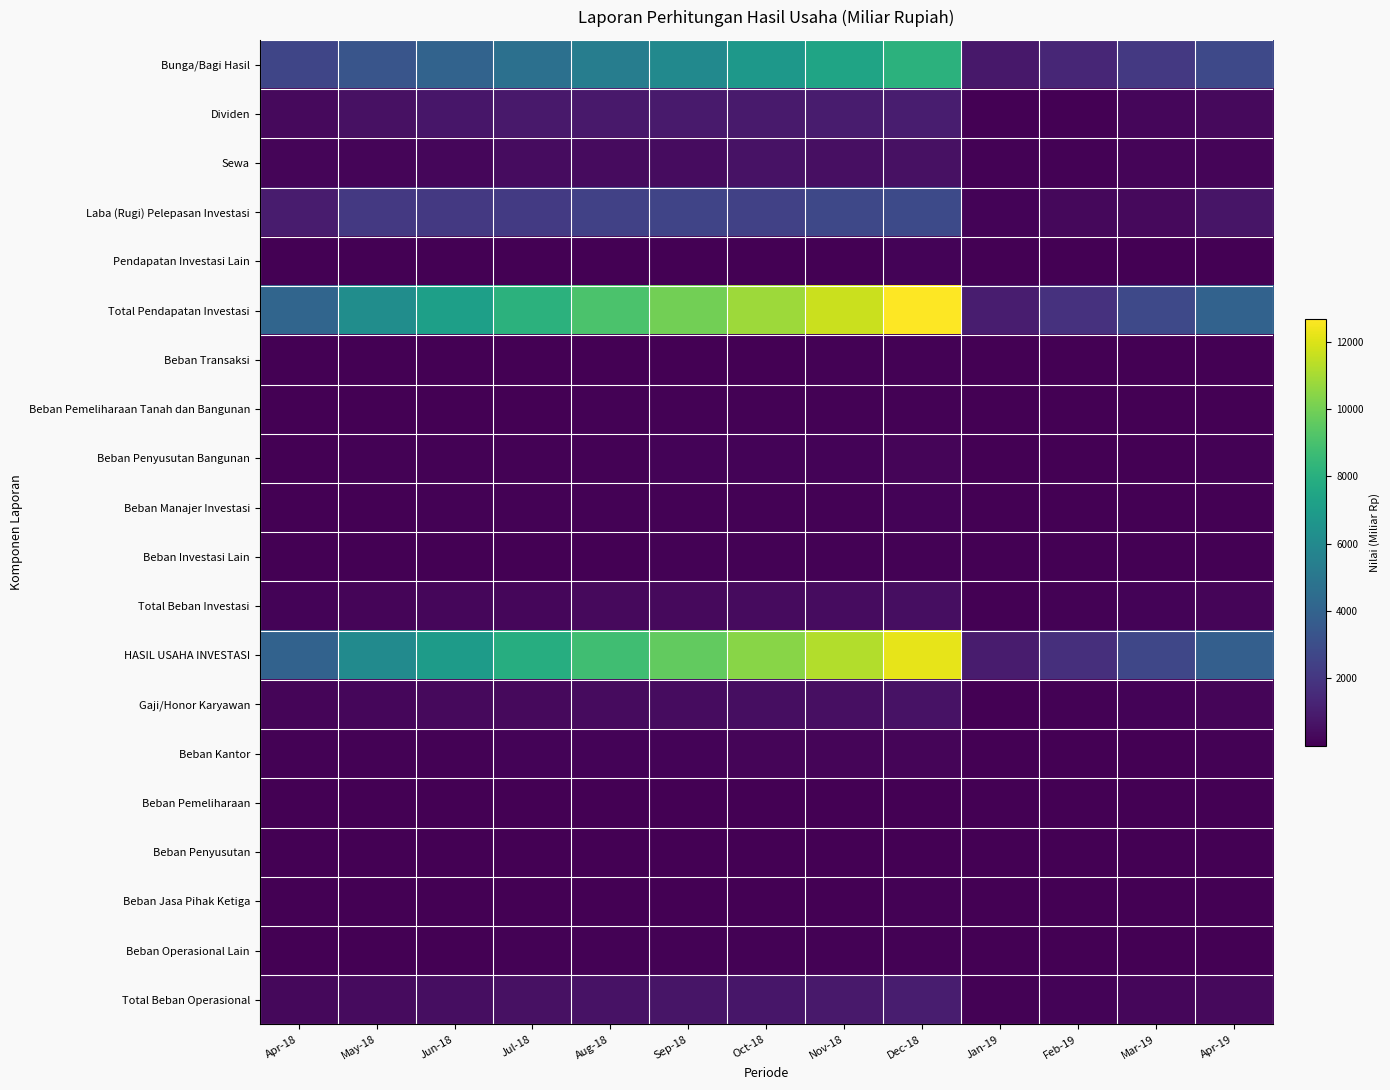

At how many categories does at least one series exceed 1823?

11